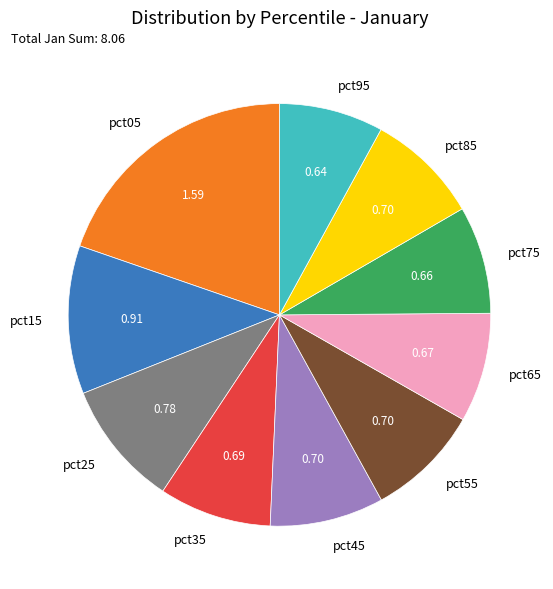

Is the sum of pct35 and pct85 greater than half?

No